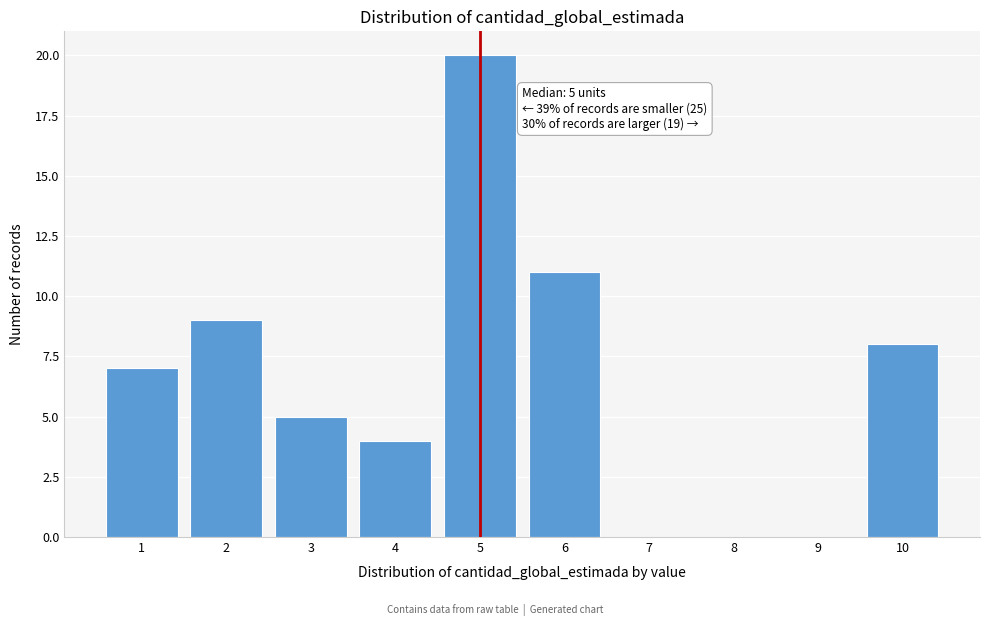

Reading right to left, list all the values displayed in this chart.

10=8	9=0	8=0	7=0	6=11	5=20	4=4	3=5	2=9	1=7